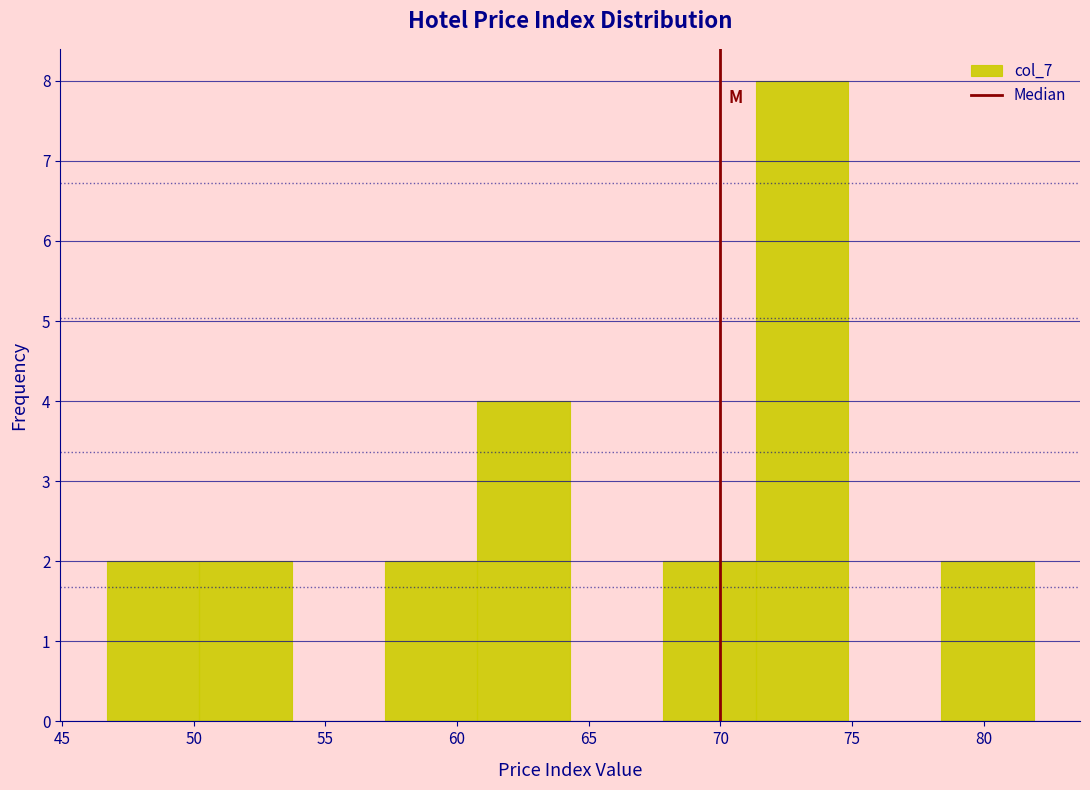

Reading left to right, list every bar in this chart as the range it spans on the x-axis followed by its height. Neither the bar edges nor the heights are printed on the chart, so give them approximately, as read against the axes.

46.5 to 50.0: 2
50.0 to 53.5: 2
53.5 to 57.5: 0
57.5 to 61.0: 2
61.0 to 64.5: 4
64.5 to 68.0: 0
68.0 to 71.5: 2
71.5 to 75.0: 8
75.0 to 78.5: 0
78.5 to 82.0: 2